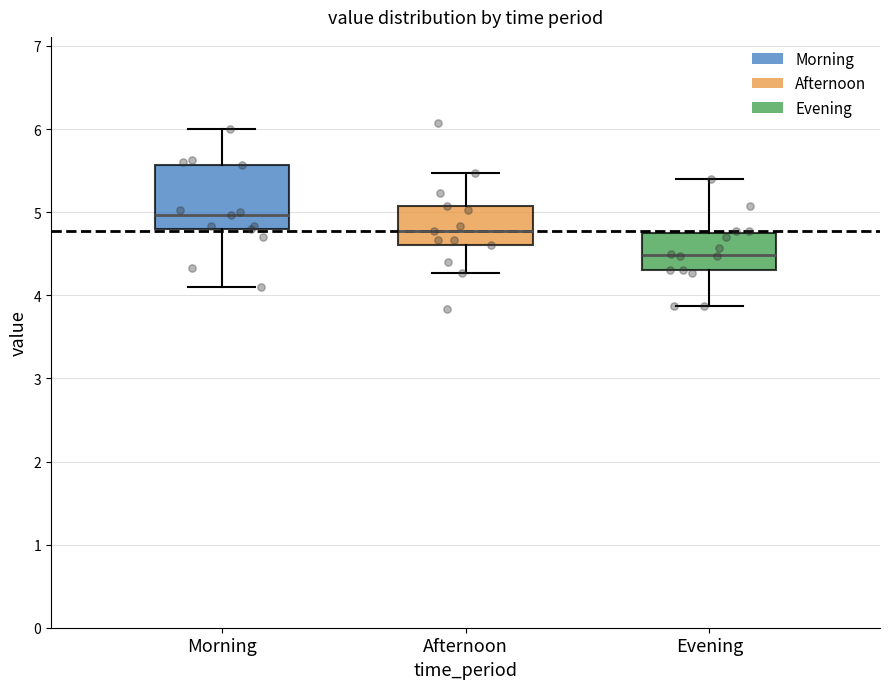

Which box's median line is the lowest?

Evening